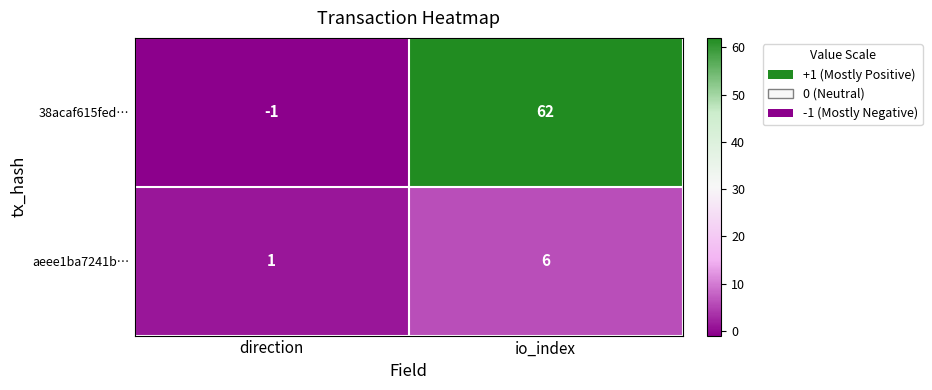

True or false: aeee1ba7241b… has a value of 4 at io_index.

False